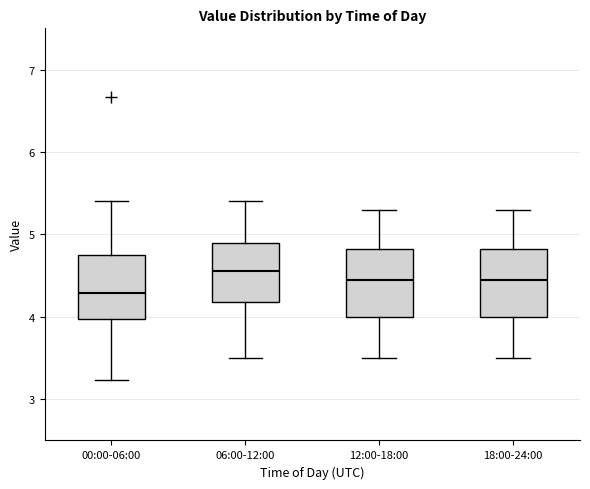

Reading left to right, transcribe this box plot: for each box, give where its median line is, the range the box spans, and where its two whiskers end, as read against the y-axis. The values are not printed on the chart, so give them approximately, as read against the axis.

00:00-06:00: median 4.3, box 4.0 to 4.8, whiskers 3.2 to 5.4
06:00-12:00: median 4.6, box 4.2 to 4.9, whiskers 3.5 to 5.4
12:00-18:00: median 4.5, box 4.0 to 4.8, whiskers 3.5 to 5.3
18:00-24:00: median 4.5, box 4.0 to 4.8, whiskers 3.5 to 5.3